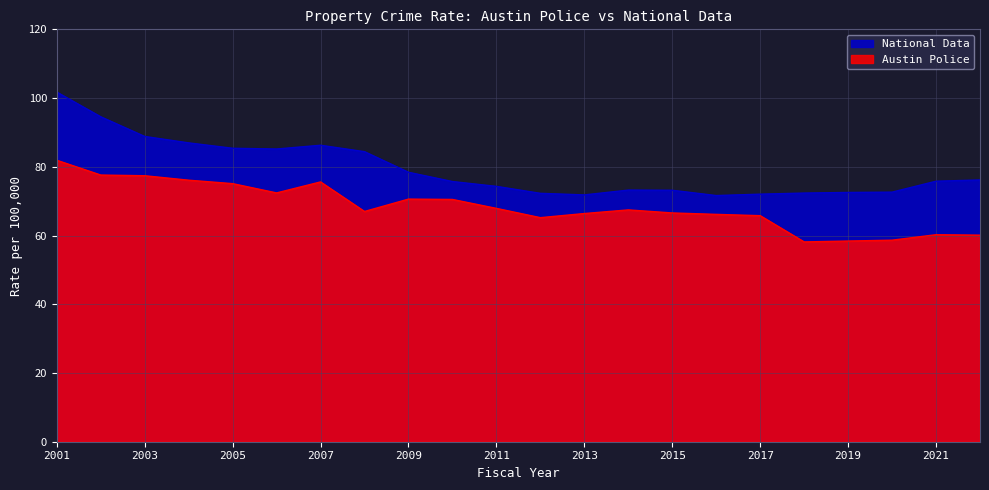

True or false: Austin Police and National Data intersect in this chart.

False